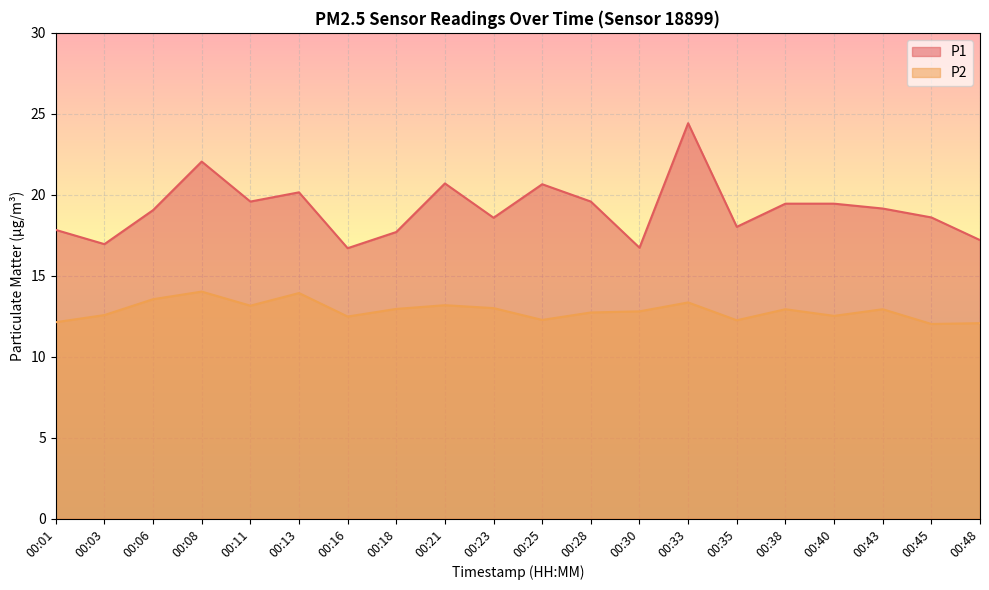

What is the difference between the highest and lowest values at 00:08?

8.0